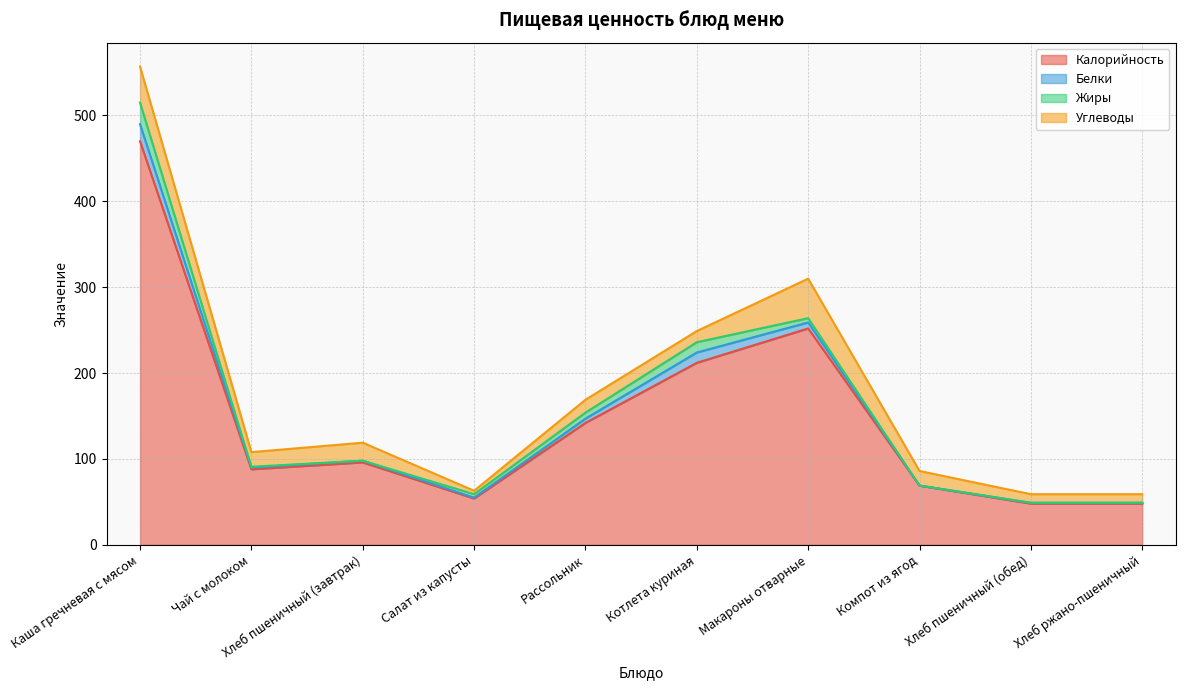

How many lines are shown in the chart?

4